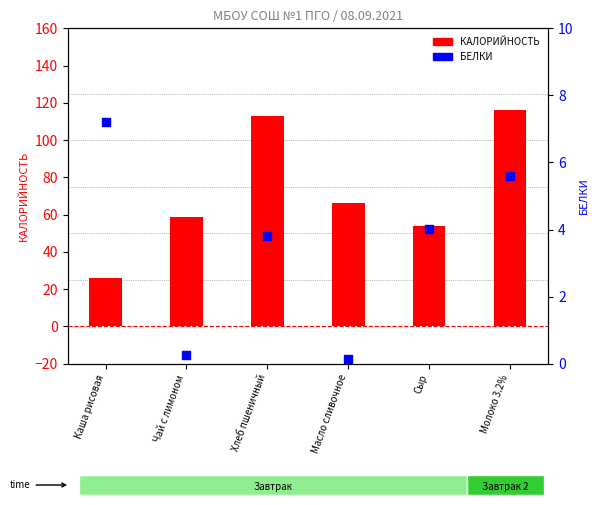

At how many categories does at least one series exceed 78?

2